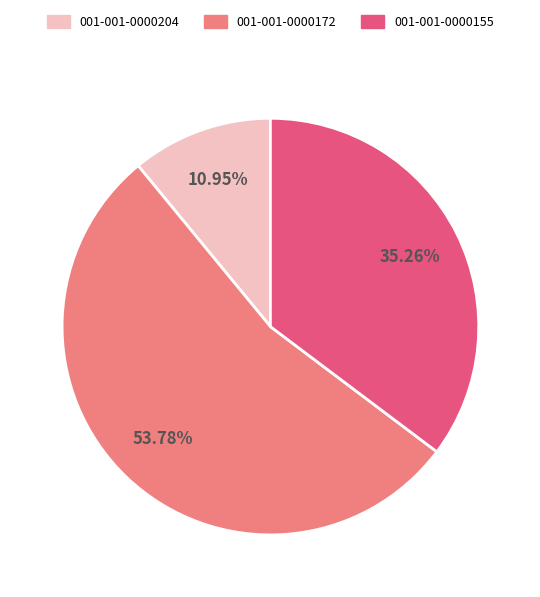

To the nearest percent, what is the average slice percentage?

33%